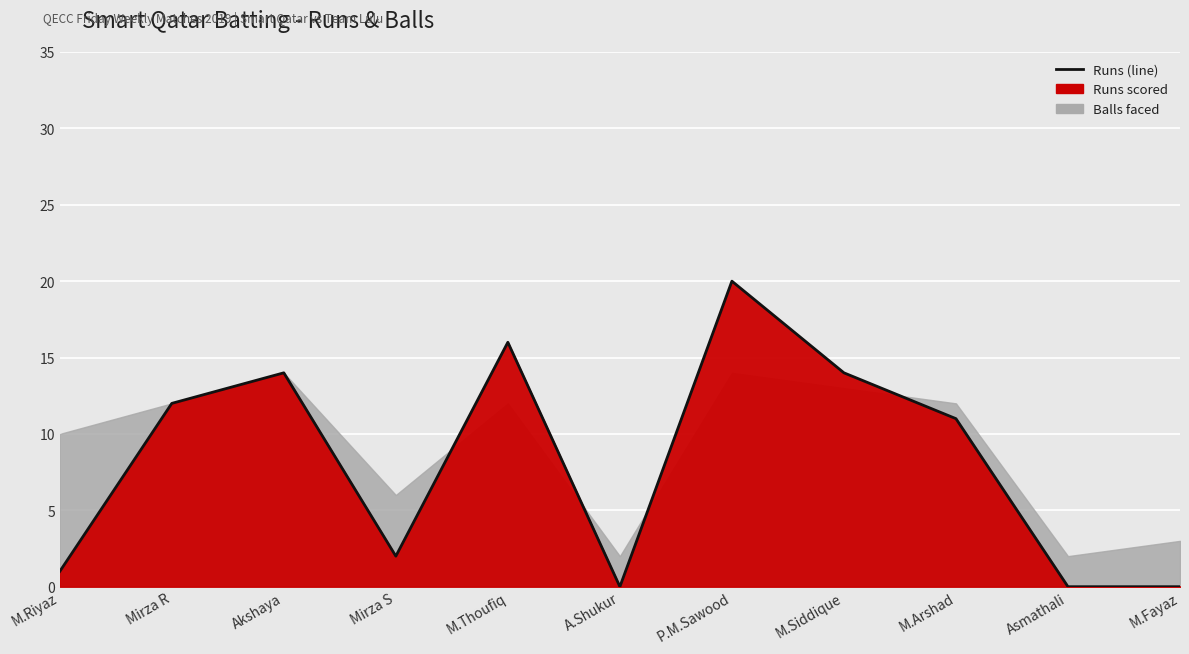

How many interior local peaks (higher than both neighbors) does the data have?

3